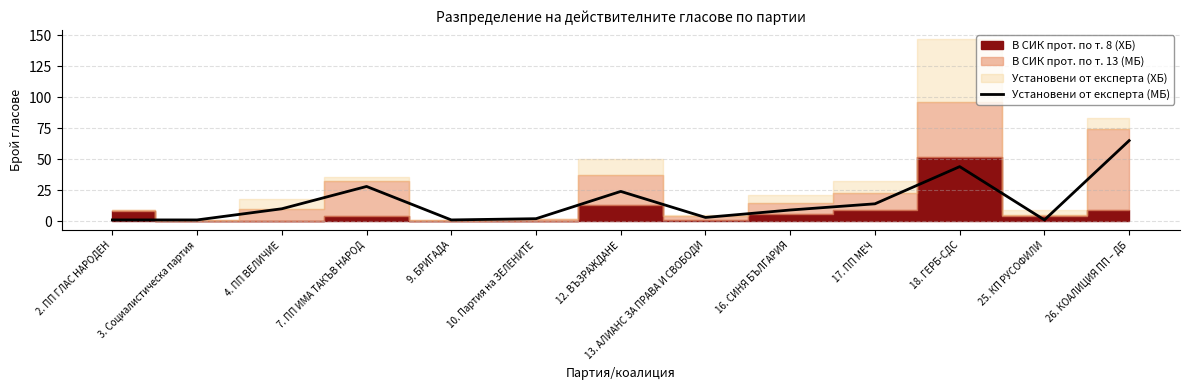

What is the value of the 8th point from the left?

3